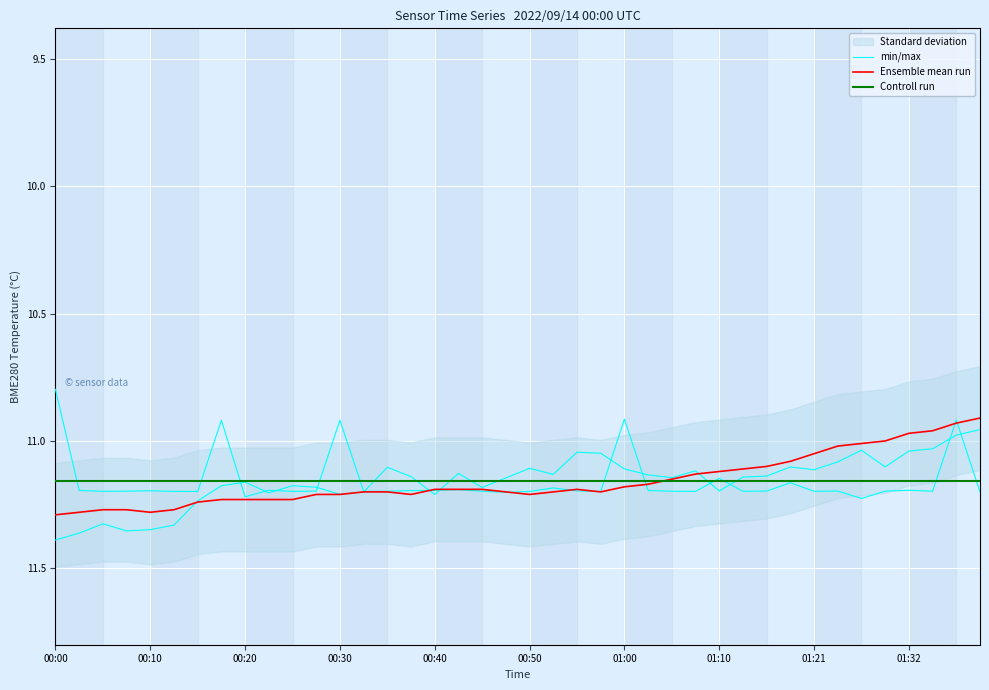

What is the difference between the maximum and minimum values in the Ensemble mean run series?

0.4